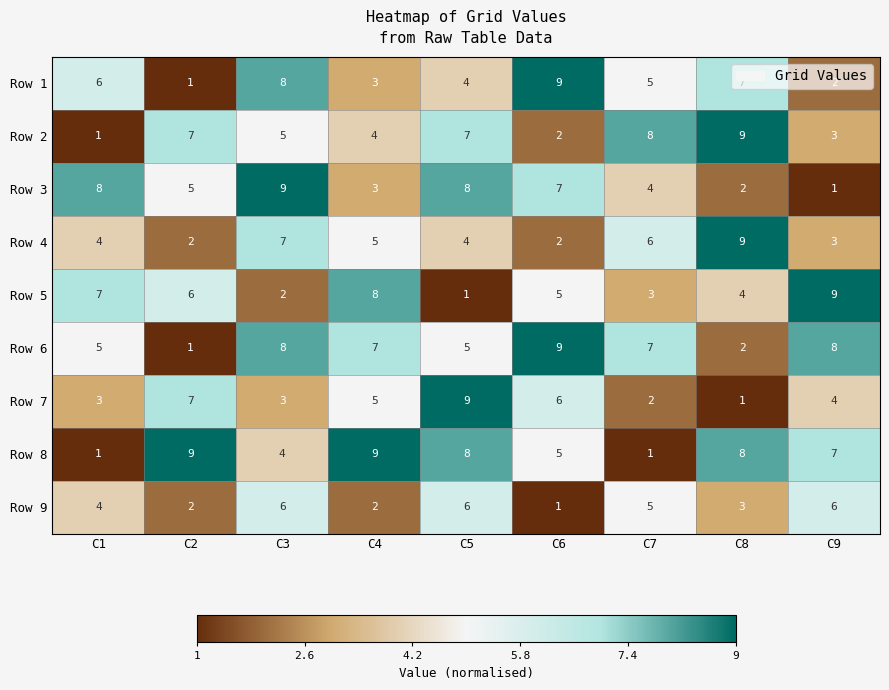

At which label is Row 8 closest to 5?

C6